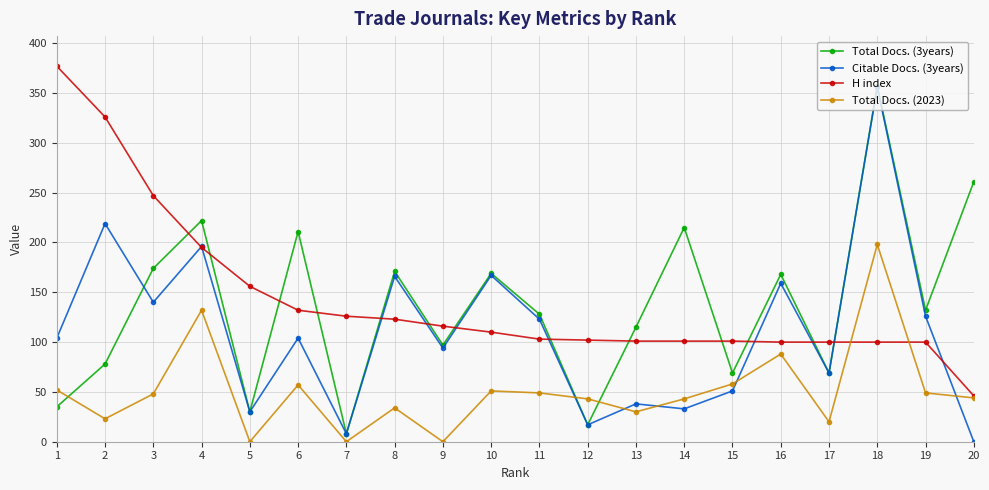

What is the total value across all series at 6?

504